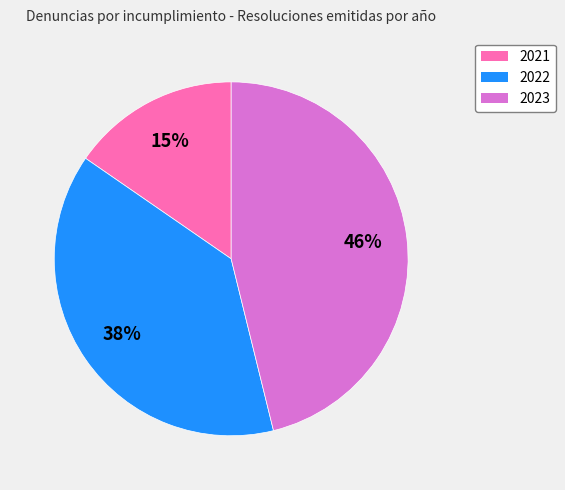

Do 2021 and 2023 together represent more than half of the pie?

Yes